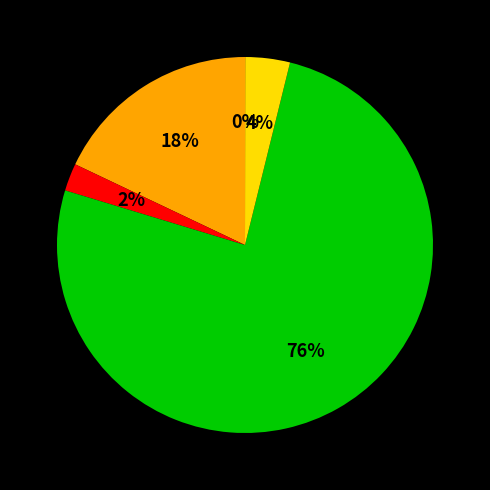

To the nearest percent, what is the average slice percentage?

20%